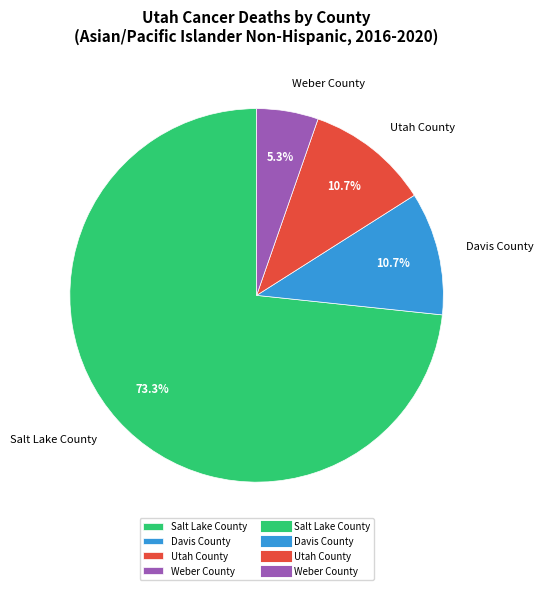

How many slices are in this pie chart?

4